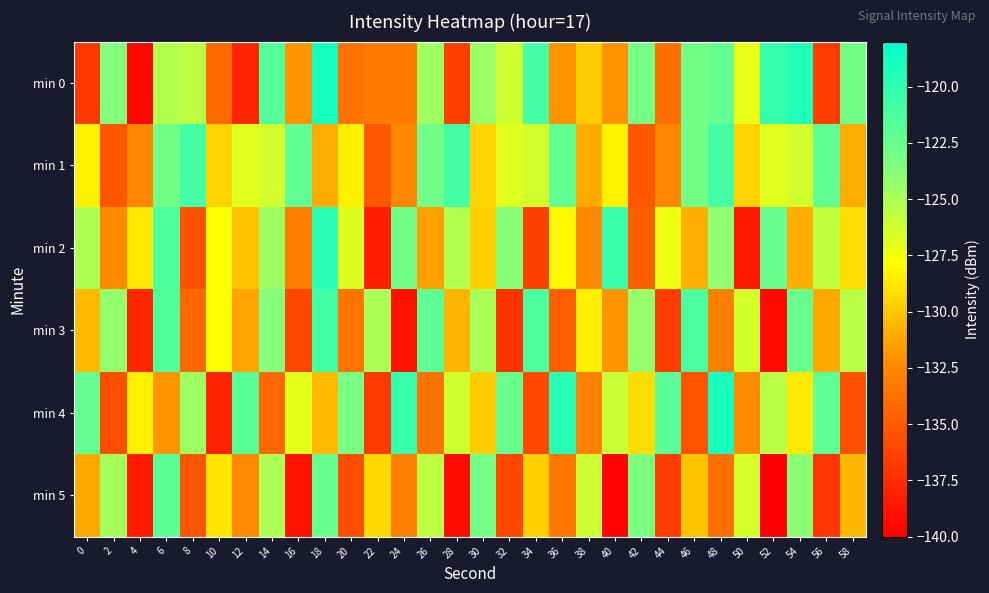

What is the minimum value shown in the chart?

-140.2